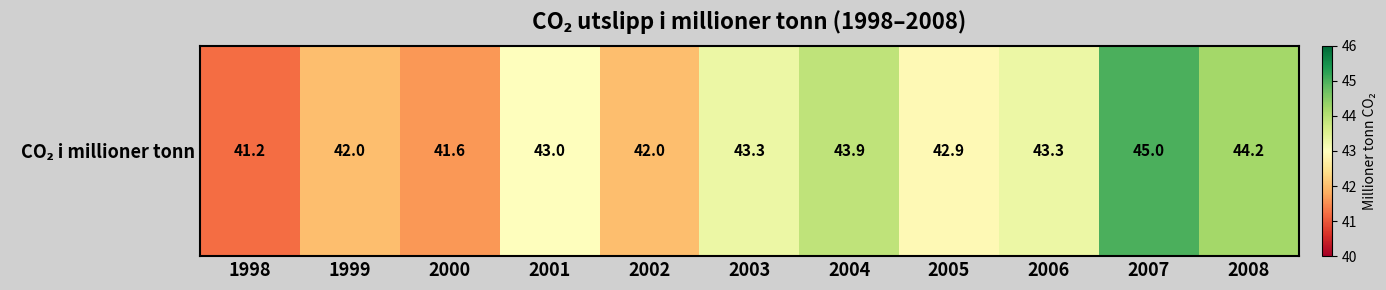

Reading left to right, transcribe all the data shown in this chart.

41.2	42.0	41.6	43.0	42.0	43.3	43.9	42.9	43.3	45.0	44.2